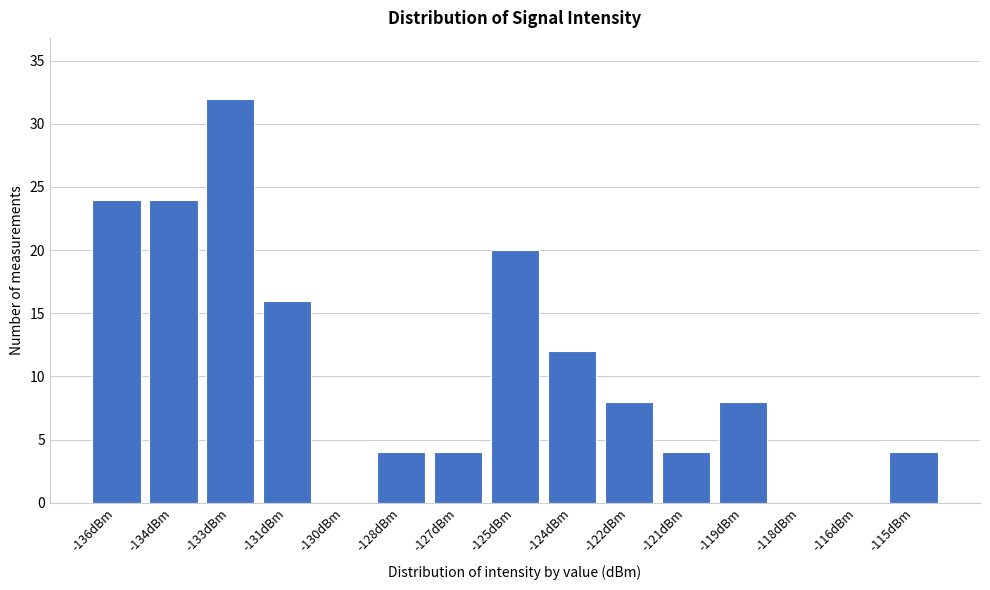

Reading right to left, list all the values displayed in this chart.

-115dBm=4	-116dBm=0	-118dBm=0	-119dBm=8	-121dBm=4	-122dBm=8	-124dBm=12	-125dBm=20	-127dBm=4	-128dBm=4	-130dBm=0	-131dBm=16	-133dBm=32	-134dBm=24	-136dBm=24